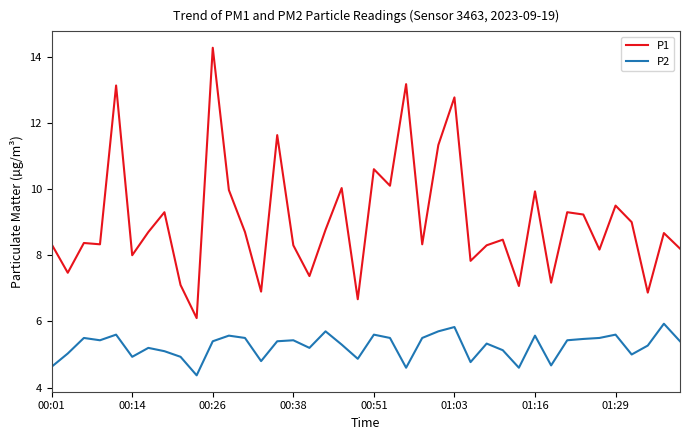

What are all the series names shown in the legend?

P1, P2